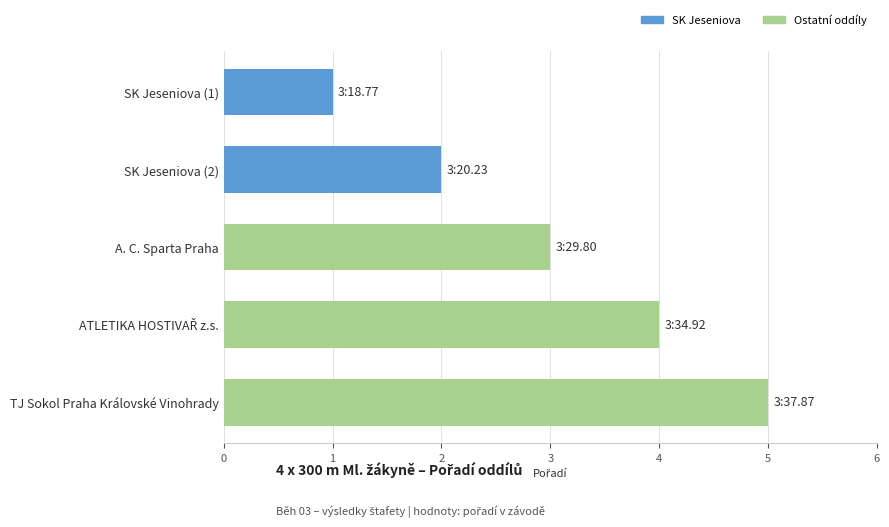

Which label corresponds to the largest value in the chart?

TJ Sokol Praha Královské Vinohrady